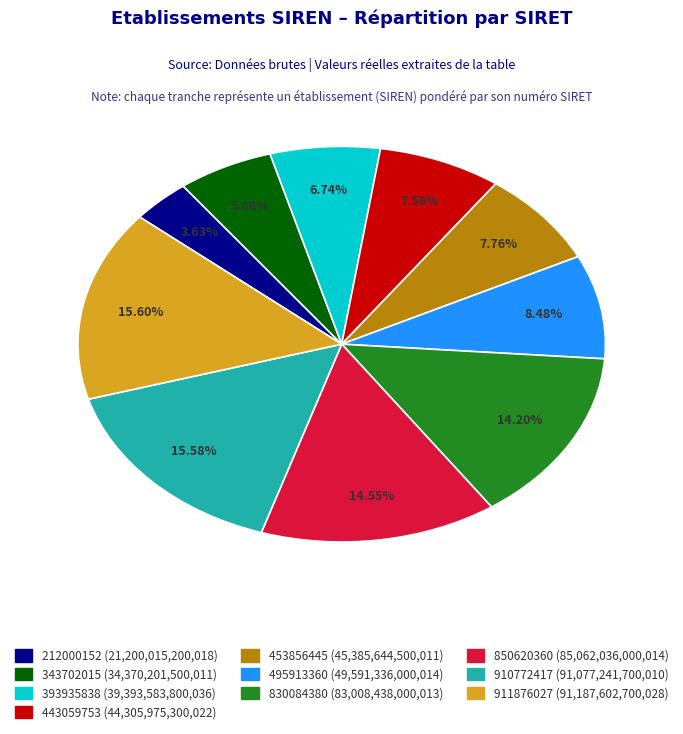

Is the sum of 212000152 and 453856445 greater than half?

No